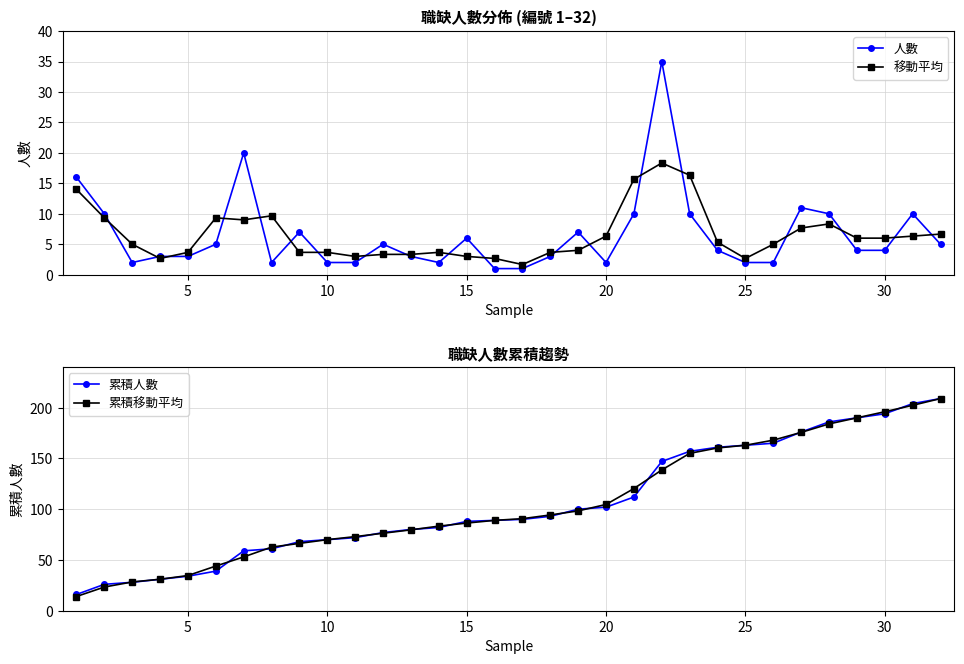

Count the number of categories in the chart.

32